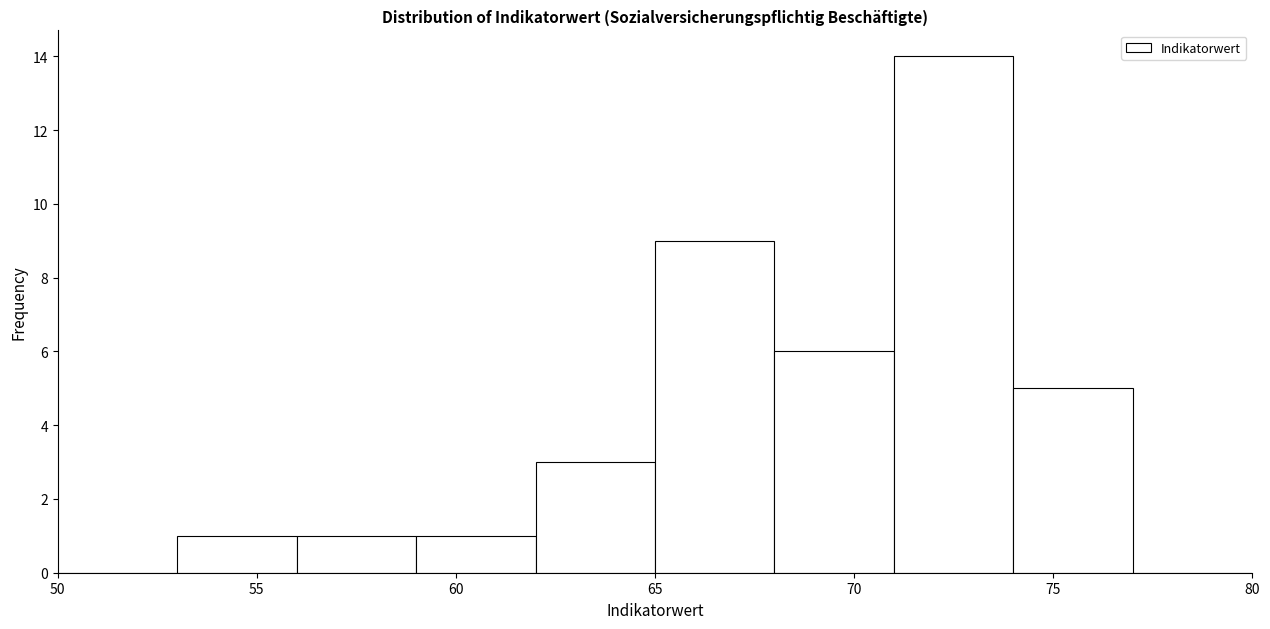

Reading left to right, list every bar in this chart as the range it spans on the x-axis followed by its height. The values are not printed on the chart, so give them approximately, as read against the axis.

50 to 53: 0
53 to 56: 1
56 to 59: 1
59 to 62: 1
62 to 65: 3
65 to 68: 9
68 to 71: 6
71 to 74: 14
74 to 77: 5
77 to 80: 0